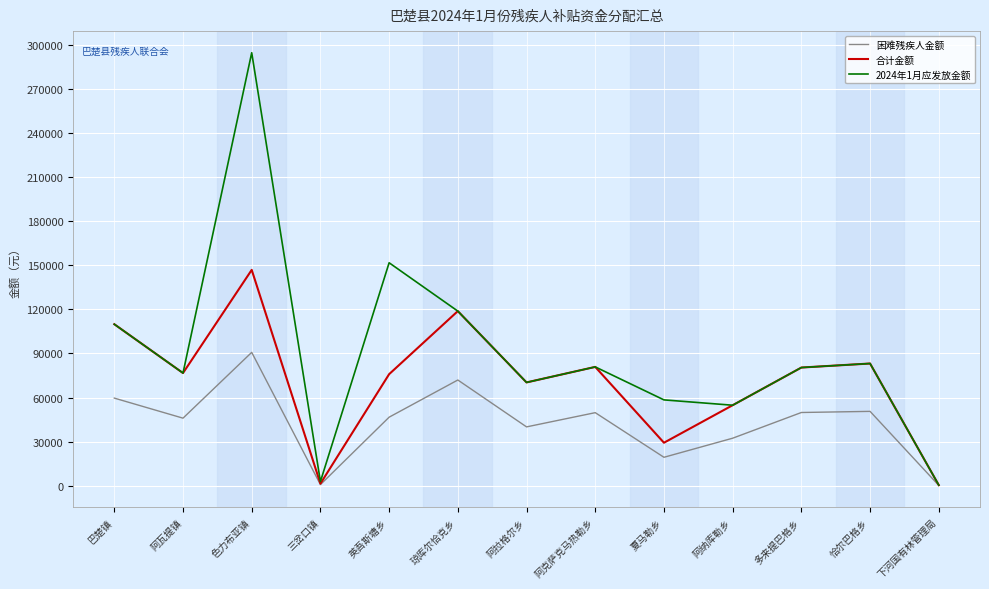

Which series has the largest total across all categories?

2024年1月应发放金额